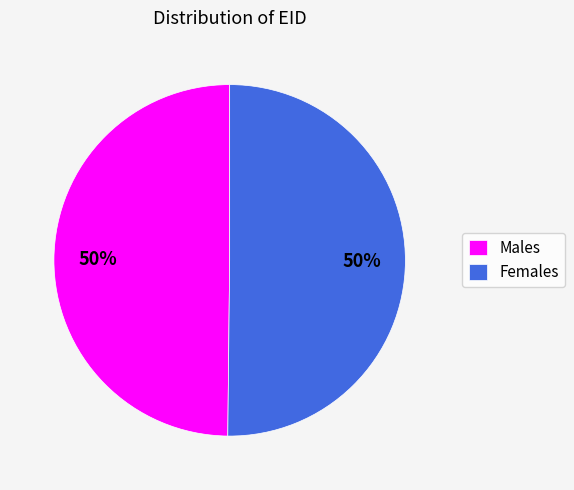

The Males slice represents 50% of the pie. True or false?

True